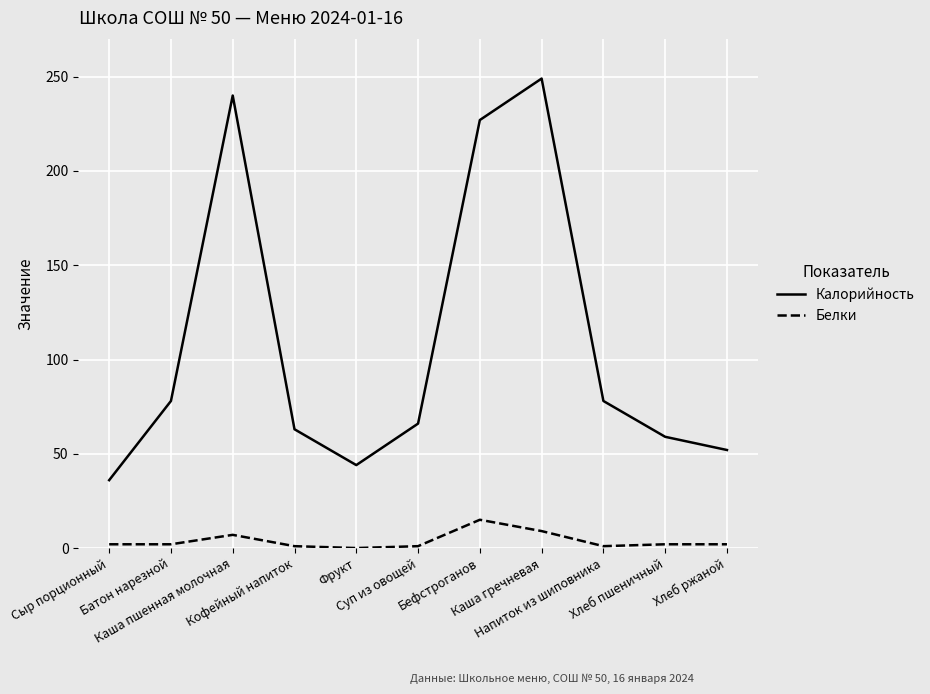

What are all the series names shown in the legend?

Калорийность, Белки